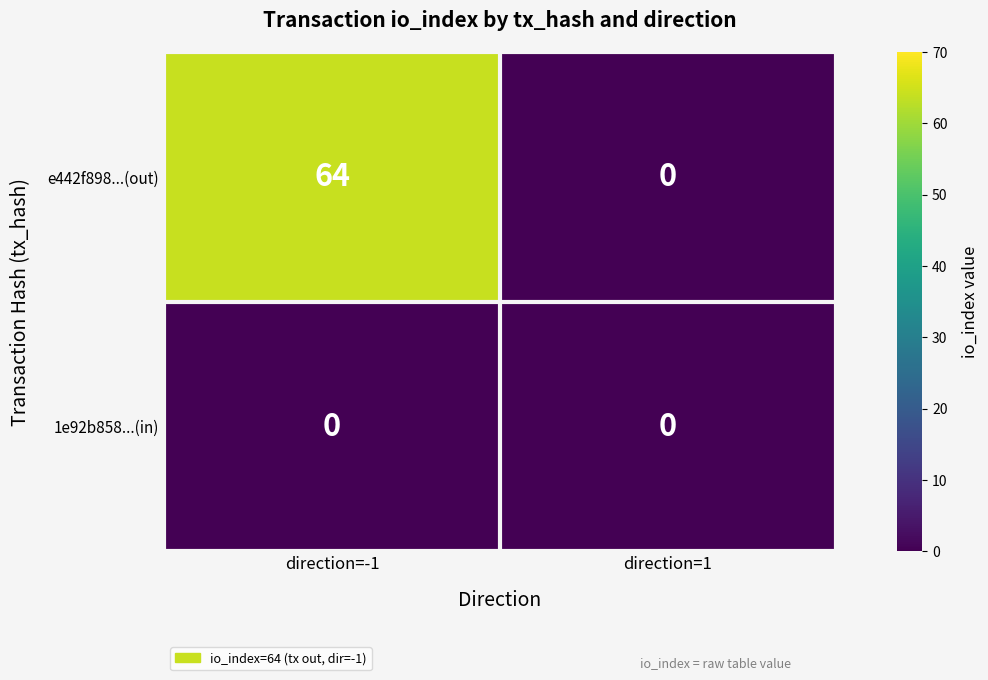

How many data points does each series have?

2